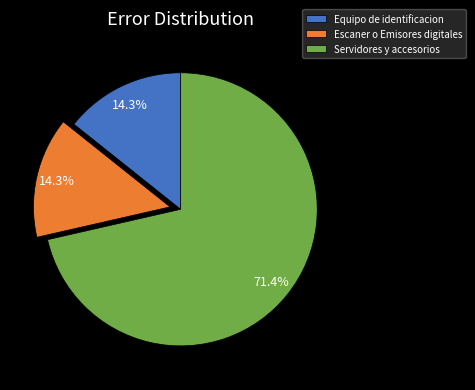

To the nearest percent, what is the difference between the largest and smallest slice percentages?

57%